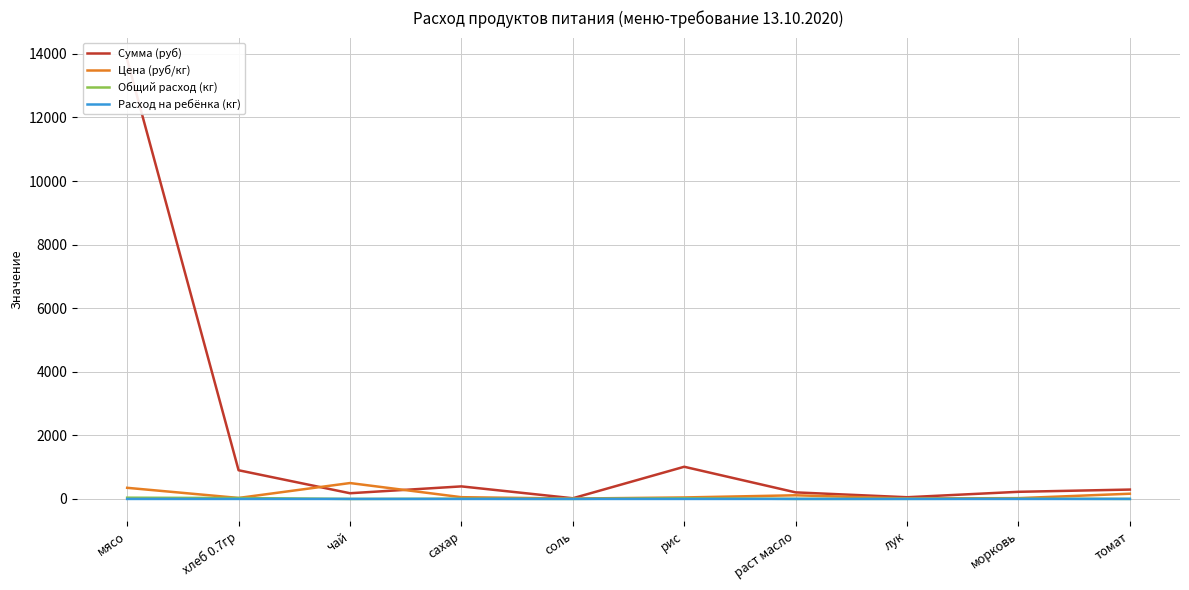

Which category has the lowest value in the Цена (руб/кг) series?

соль